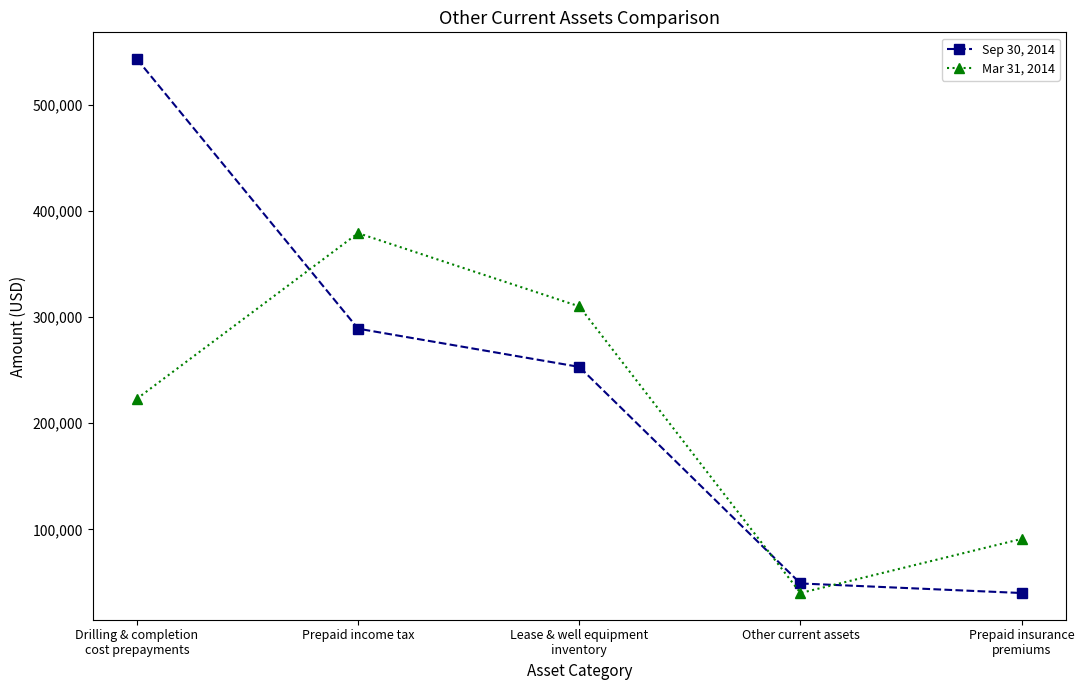

What is the sum of all Mar 31, 2014 values?

1043000